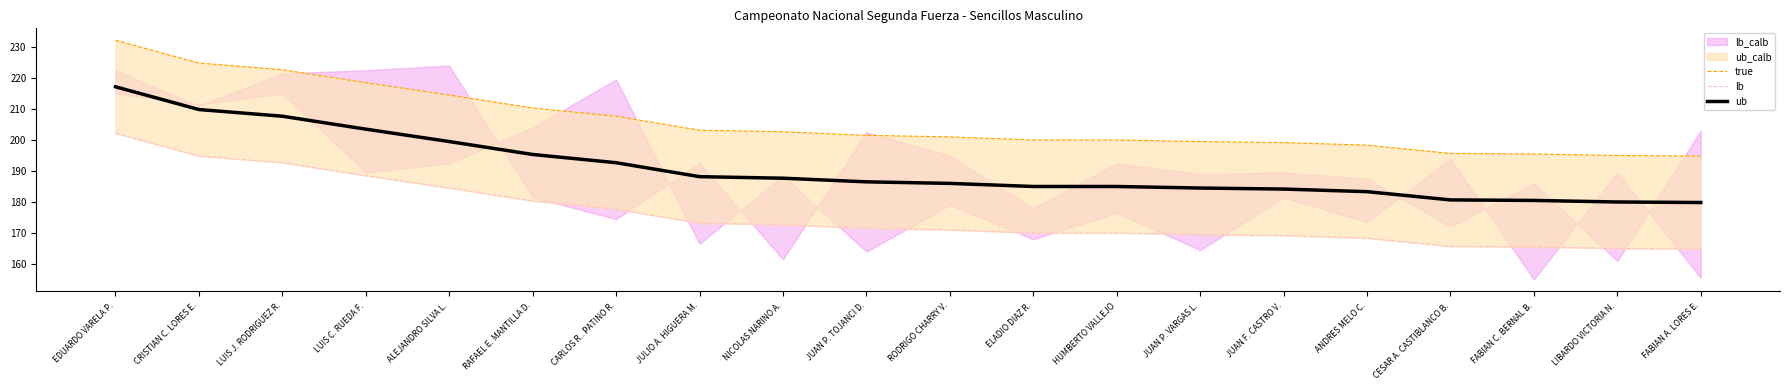

At which label does true reach its peak?

EDUARDO VARELA P.